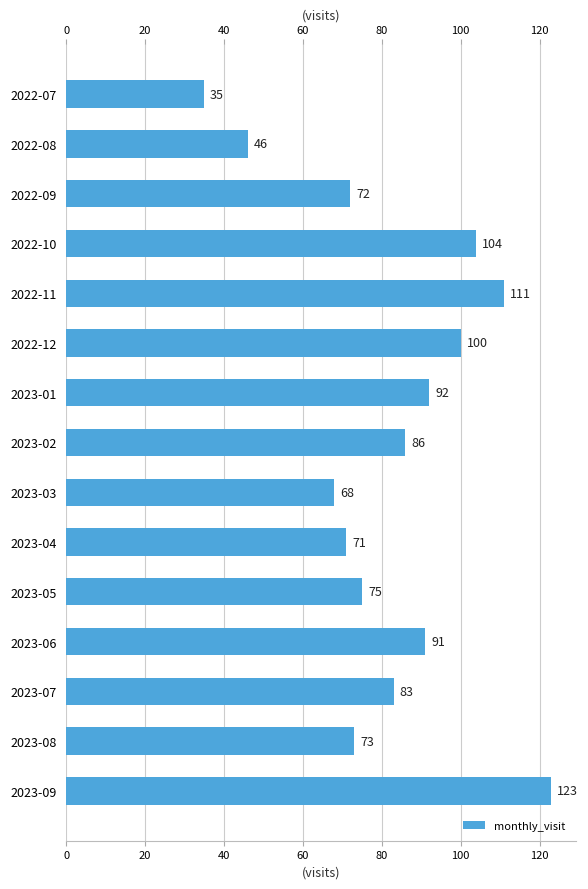

The value at 2023-04 is 47. True or false?

False